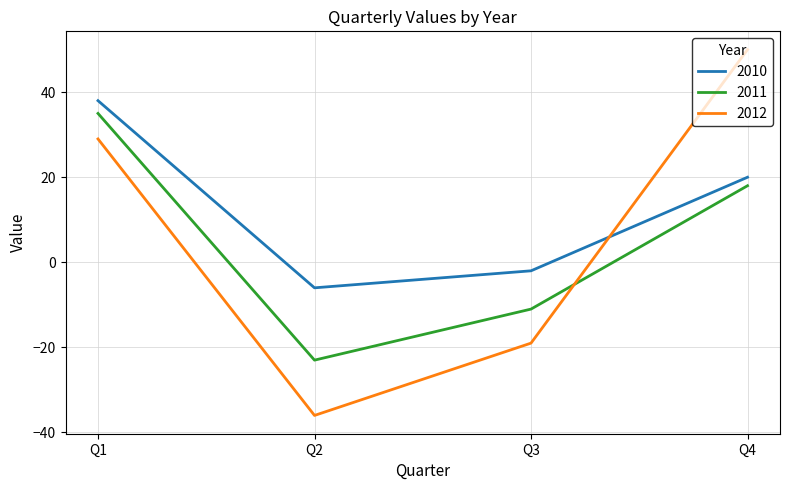

How many intersections are there between 2012 and 2011?

1